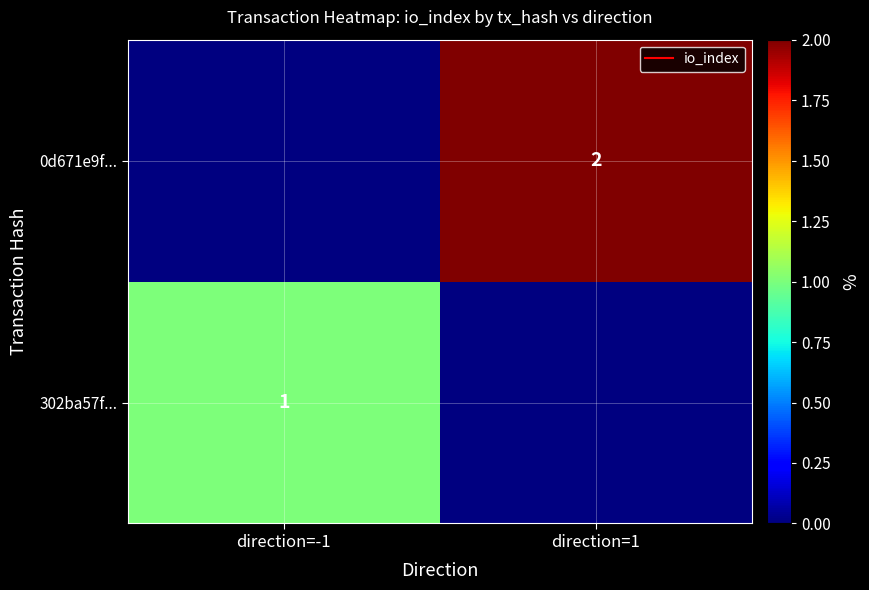

True or false: 0d671e9f... has a value of 2 at direction=1.

True